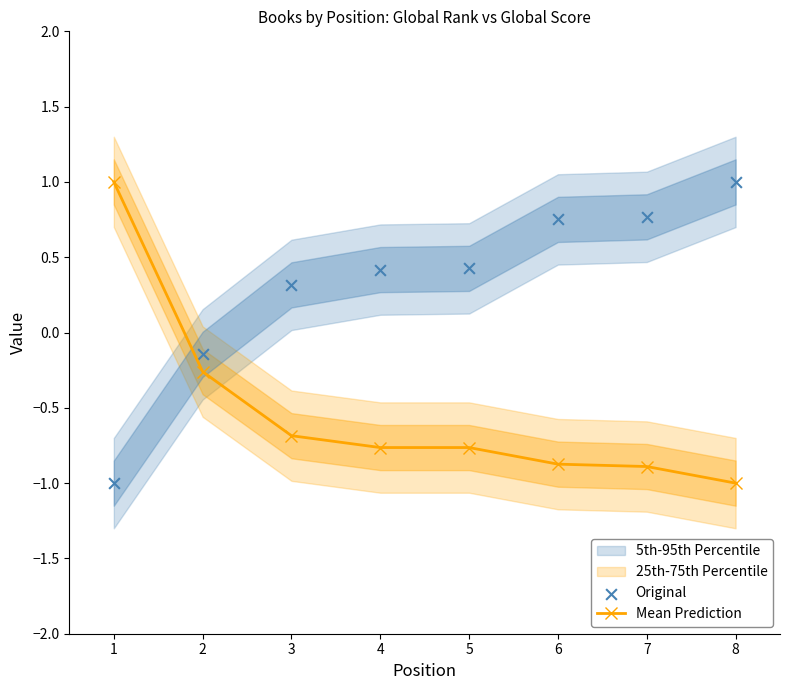

Which series reaches the minimum Y coordinate?

Mean Prediction